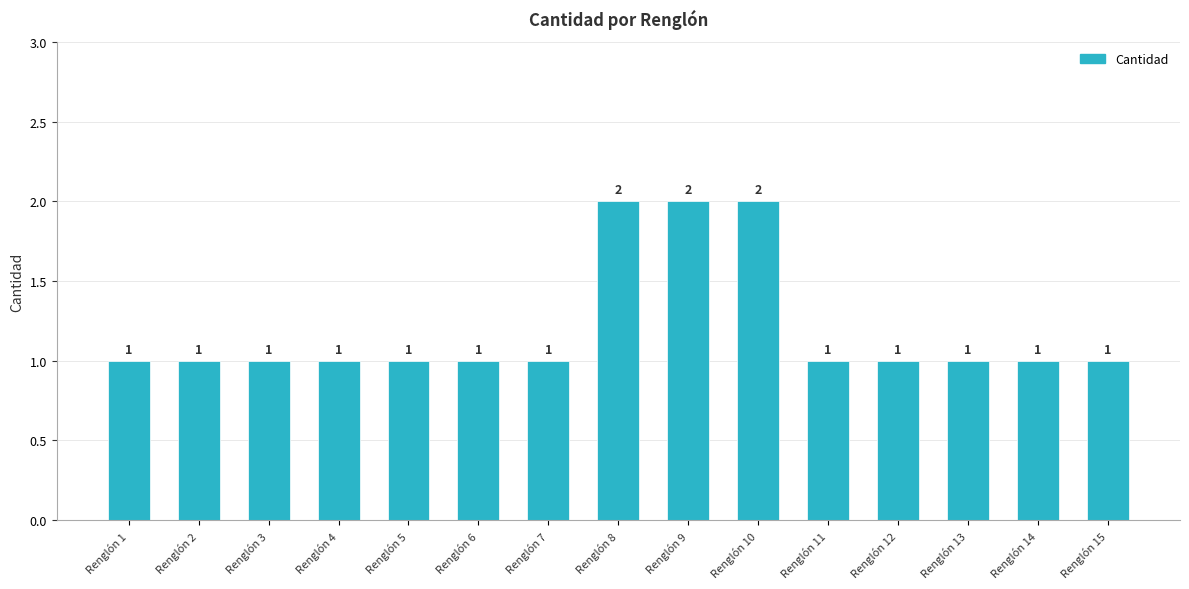

Does the chart contain any negative values?

No